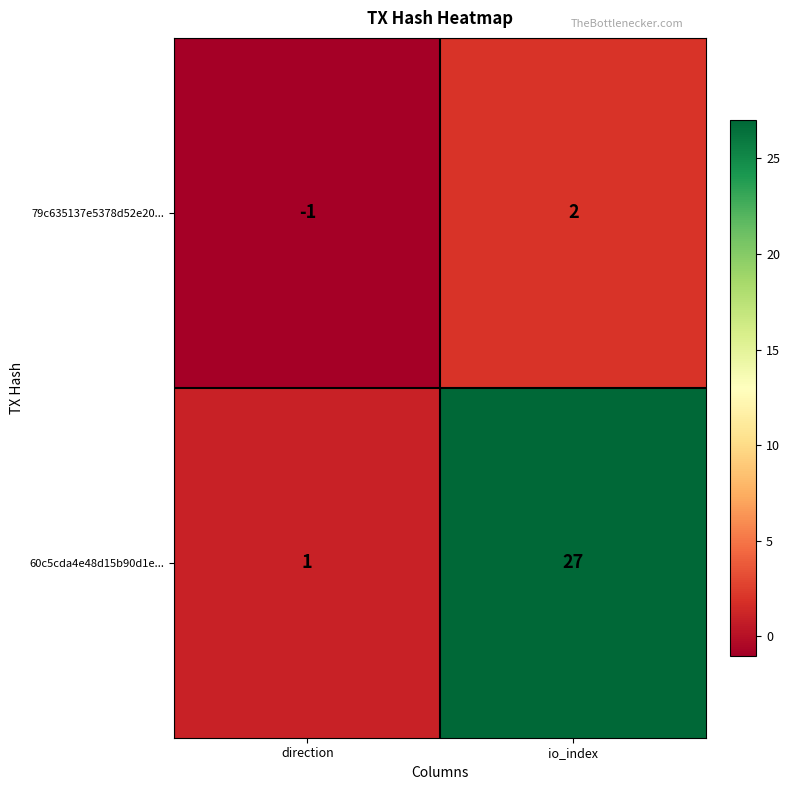

Is it true that 79c635137e5378d52e20... equals 0 at direction?

False